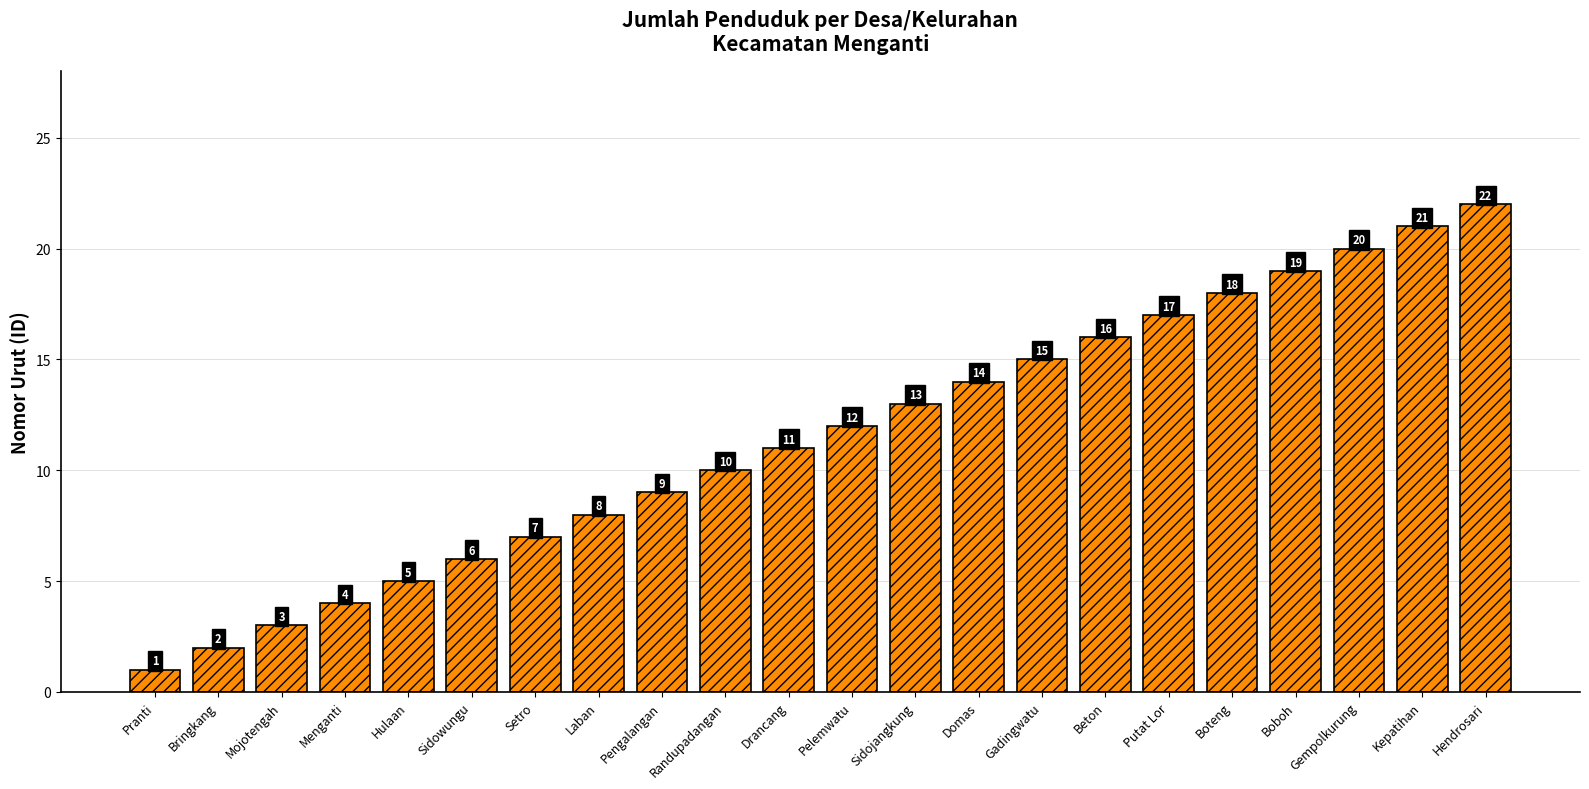

Which has a higher value, Beton or Hulaan?

Beton